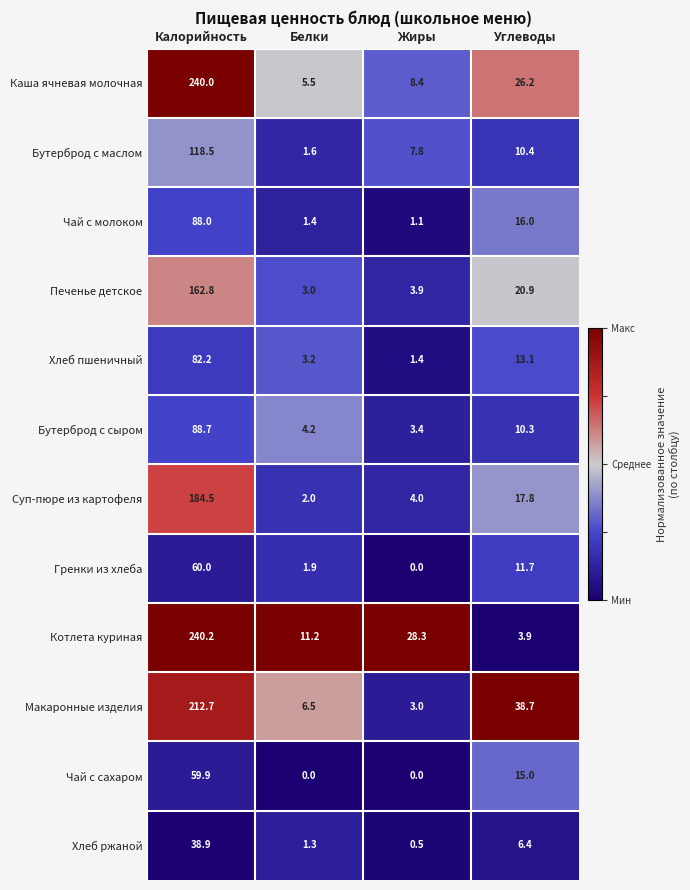

What is the difference between the maximum and minimum values in the Чай с сахаром series?

59.9